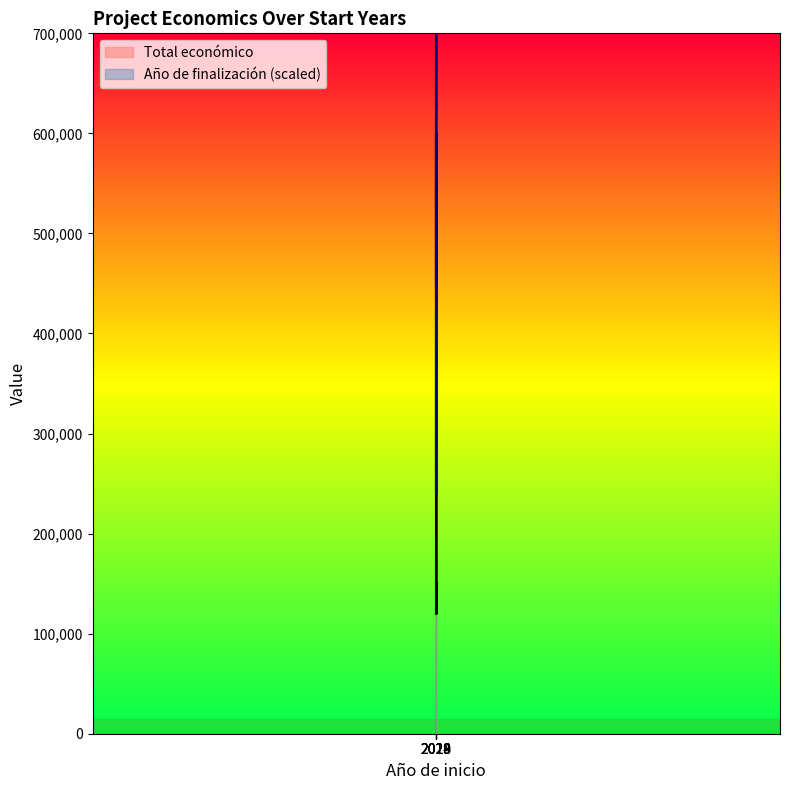

The Total económico series shows 449494 at 2018. True or false?

True